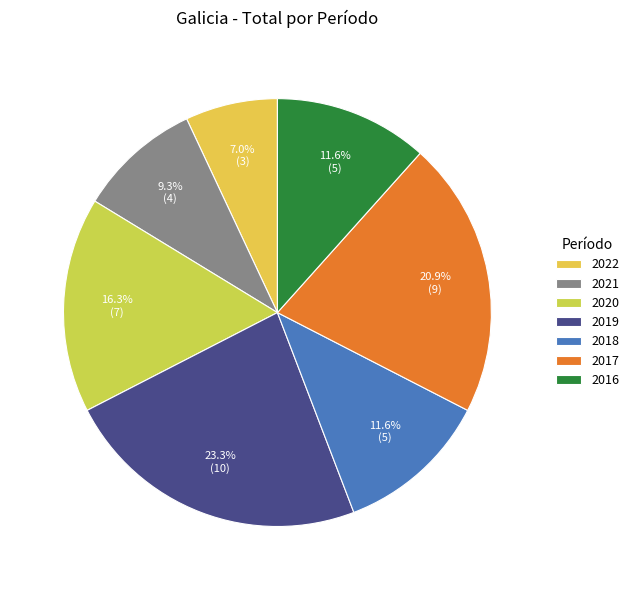

Which category has the smallest portion of the pie?

2022